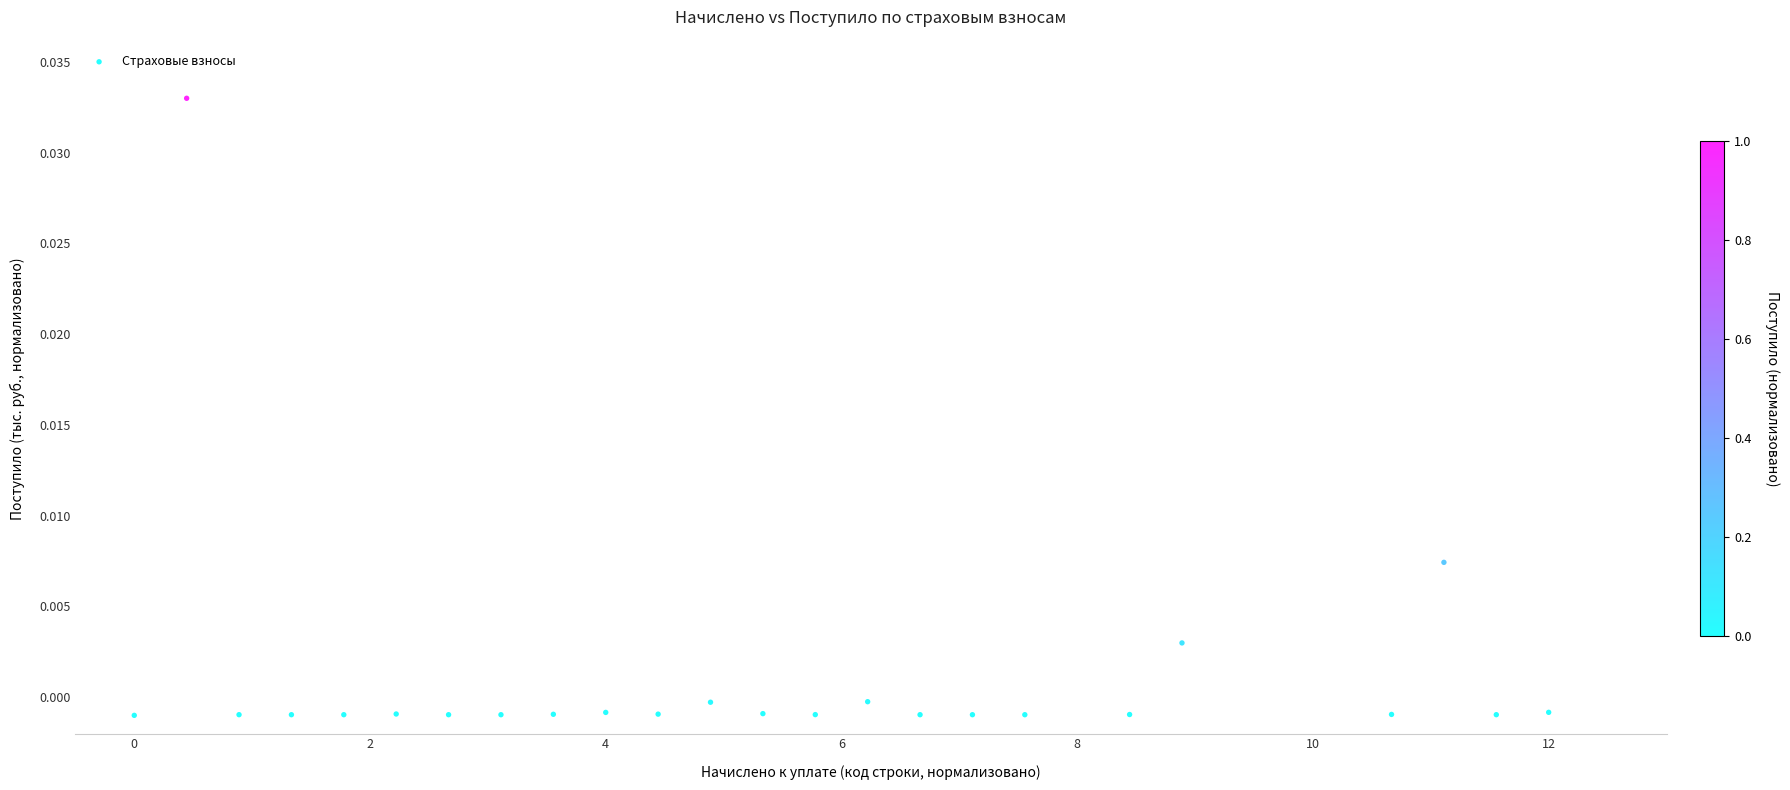

What is the range of X values (max minus min)?

12.0